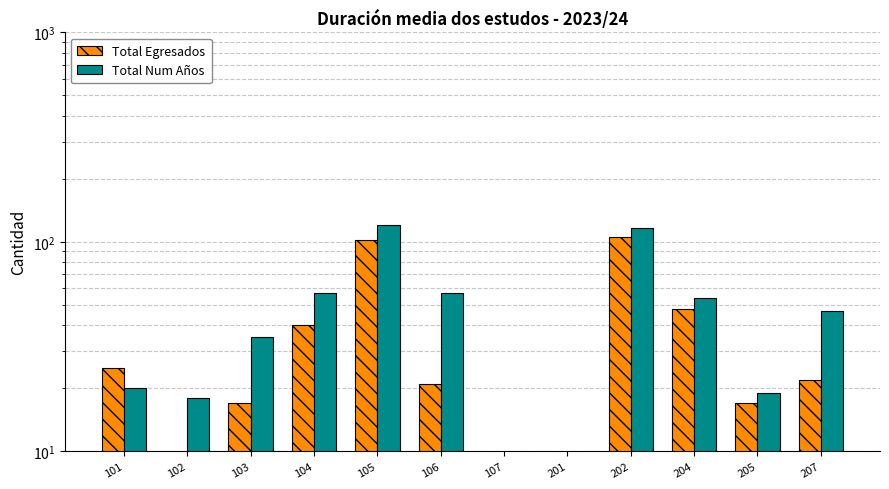

How many bars are there in each group?

2